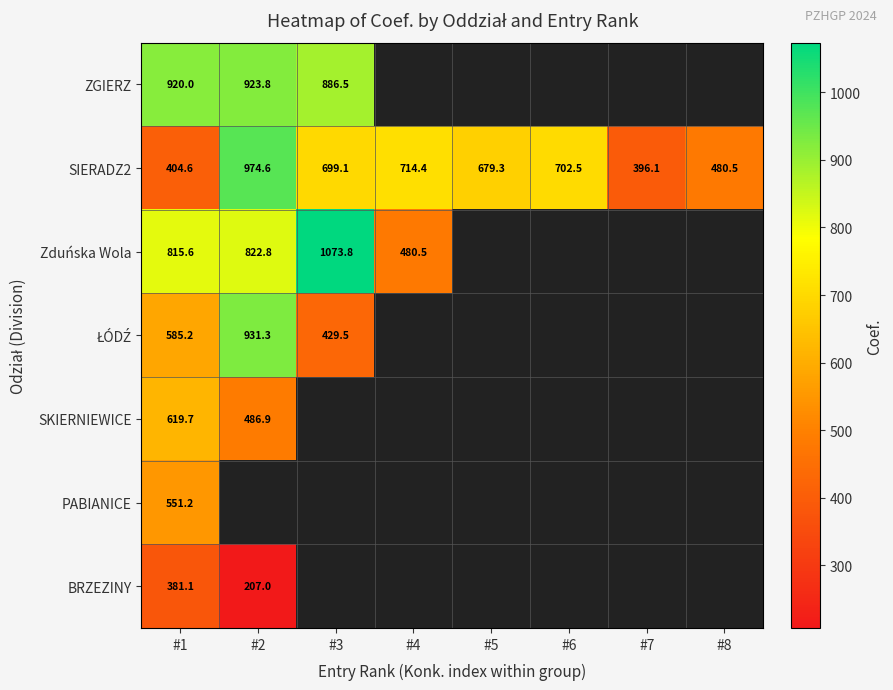

Which has a higher value, #1 or #6?

#6